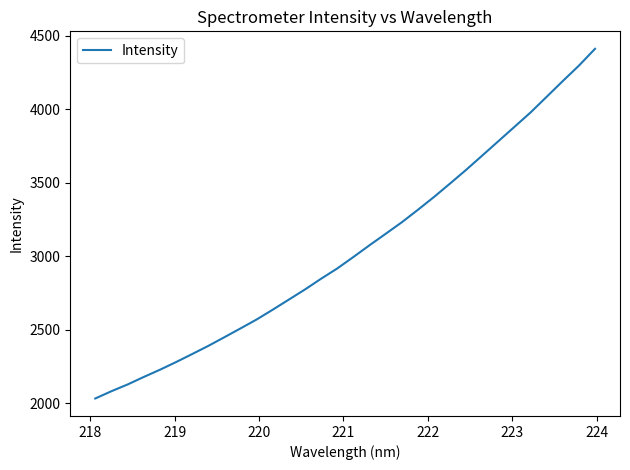

What is the maximum value shown in the chart?

4409.8